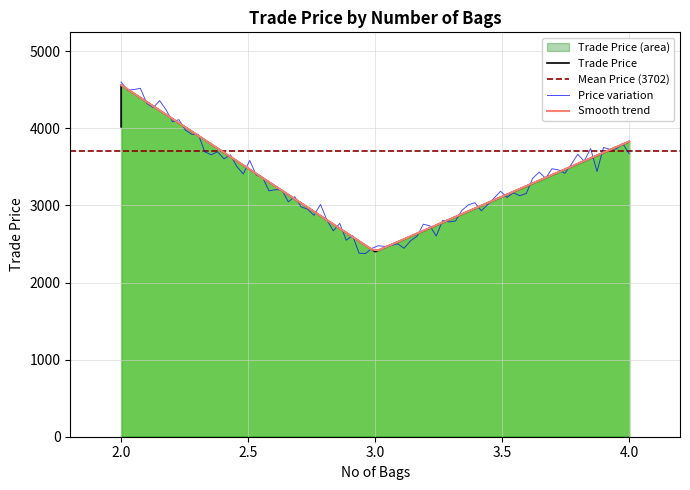

Where is the first local minimum?

3